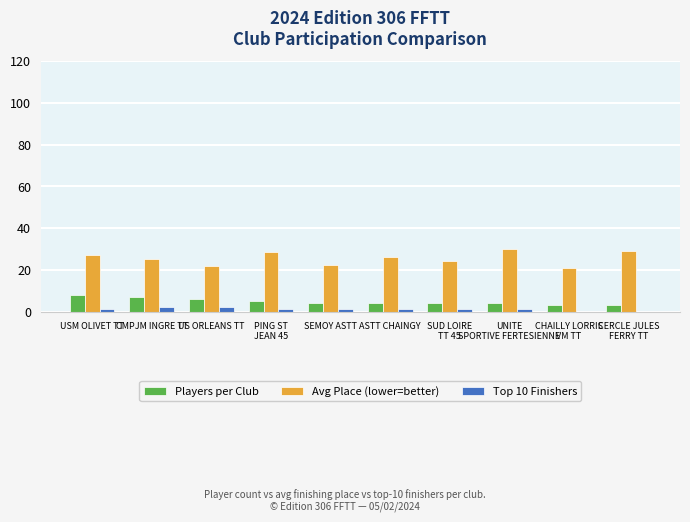

What is the maximum value for Players per Club?

8.0